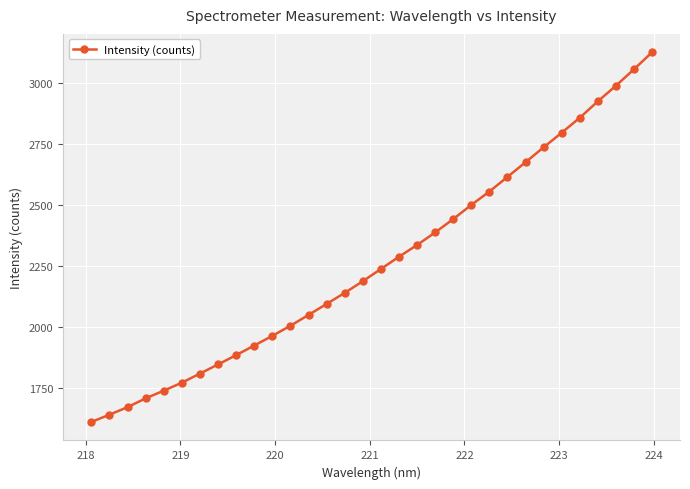

How many values are below 2238?

16